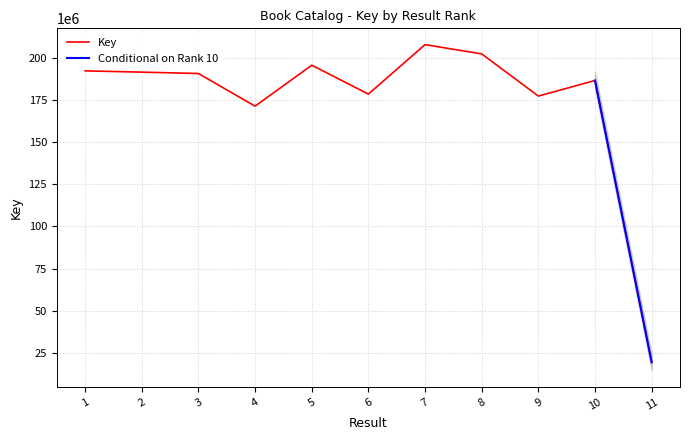

Between 11 and 6, which is larger?

6